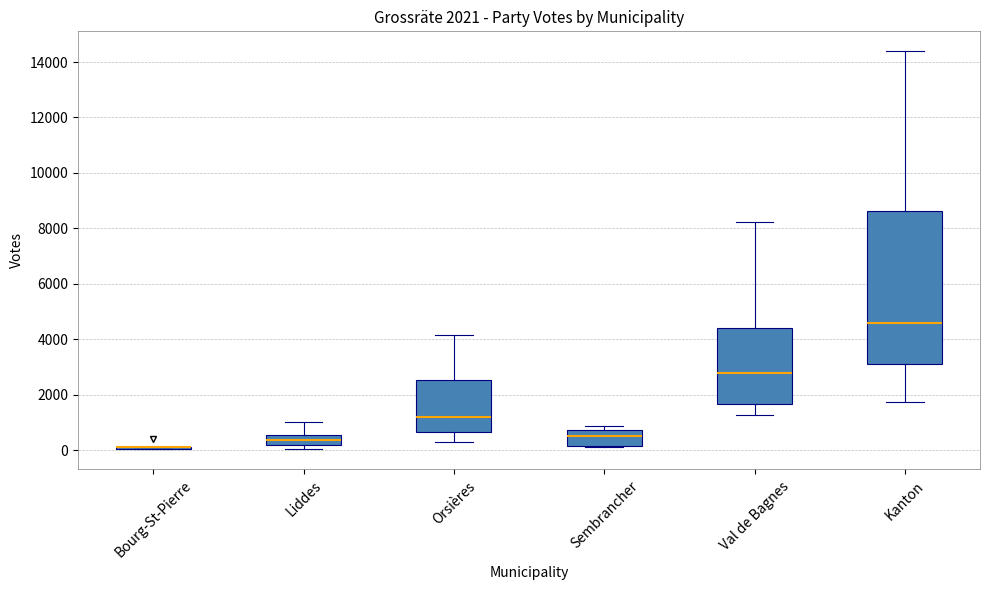

Which box is the tallest, from its lower edge to its upper edge?

Kanton